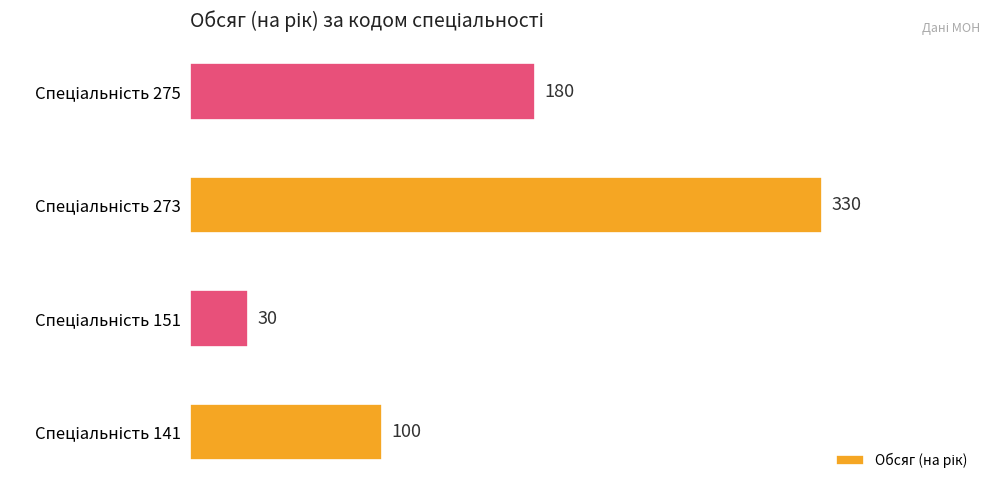

How many values are between 100 and 330?

3